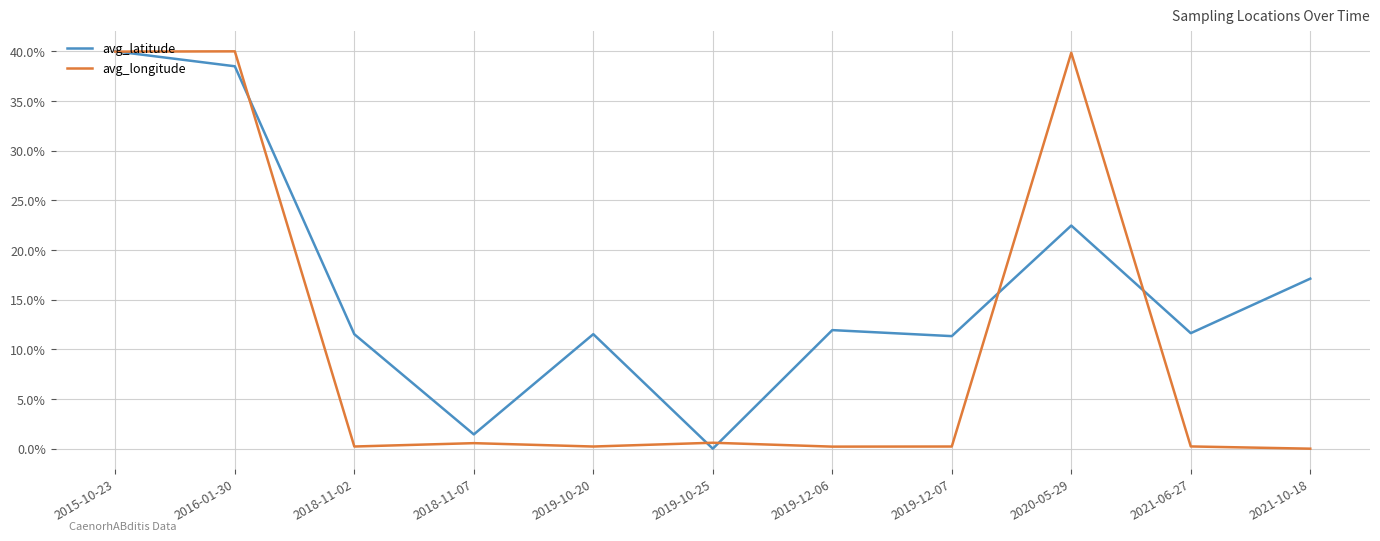

What position from the right is 2021-10-18?

1